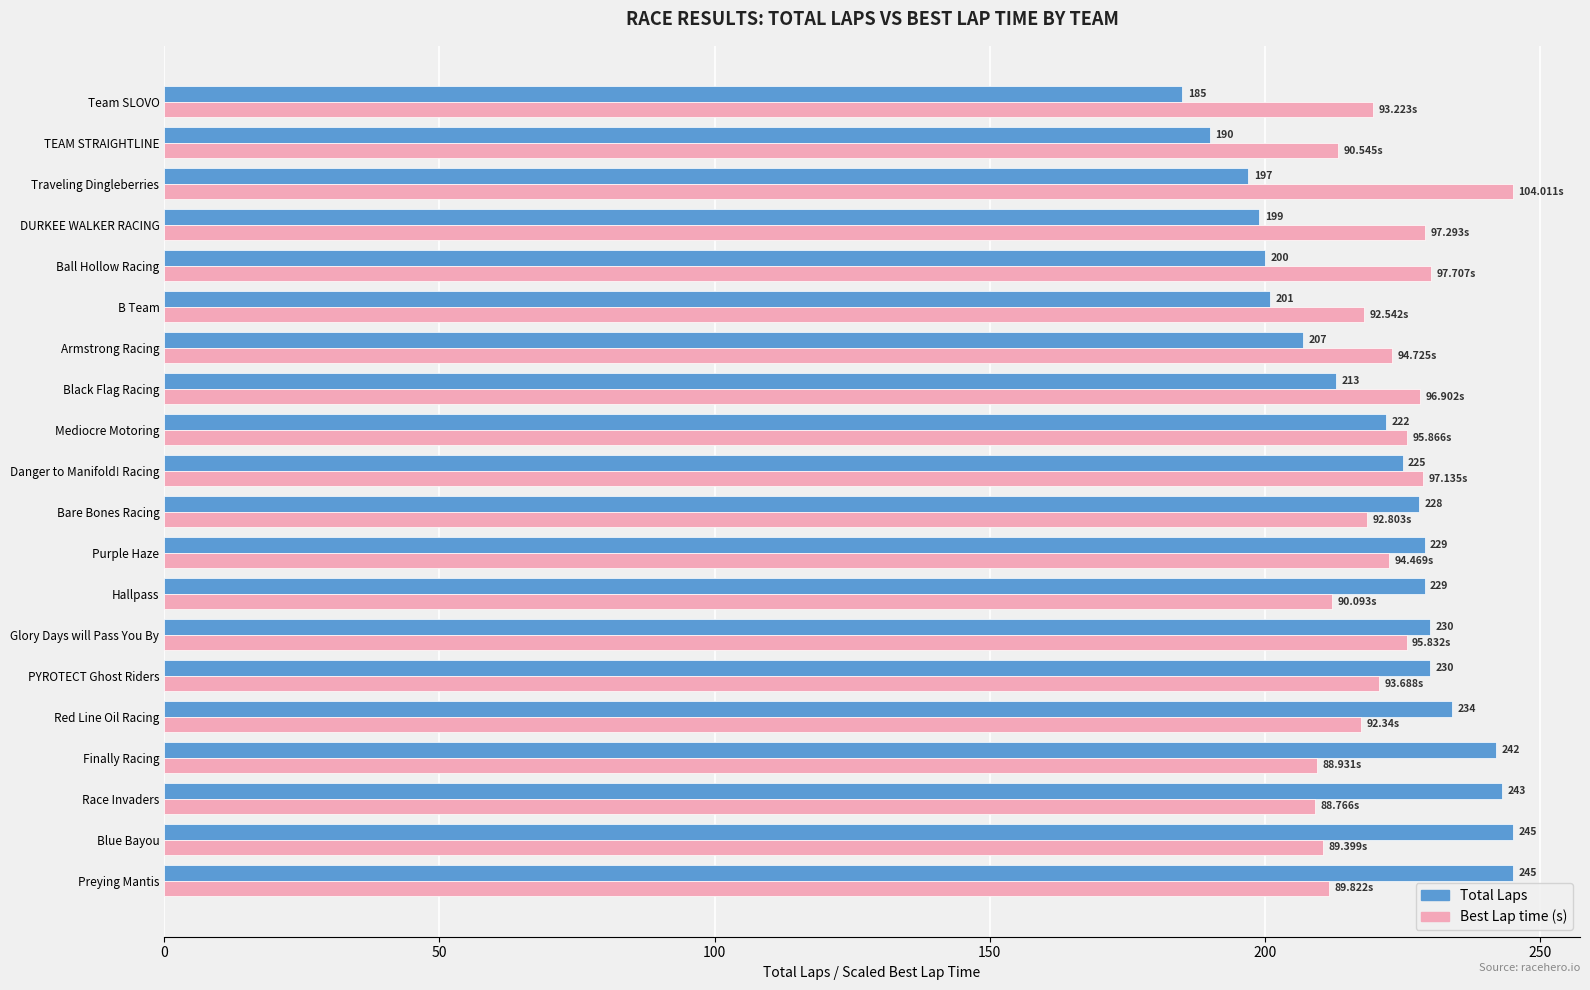

What is the difference between the second highest and second lowest values in the Total Laps series?

55.0